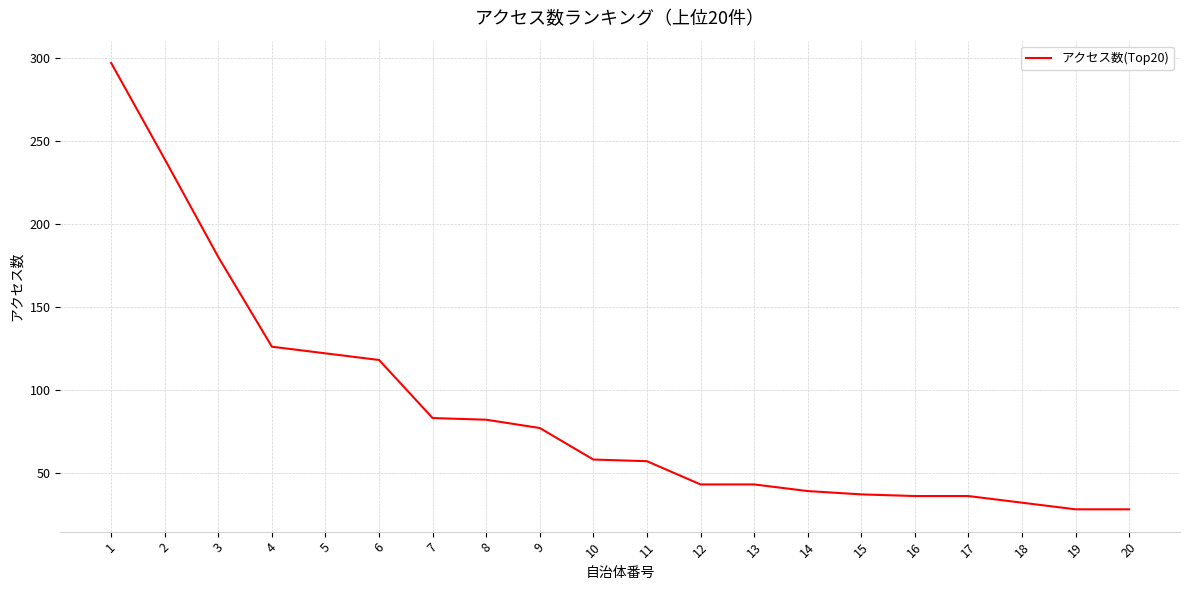

Approximately how many times larger is the value at 9 compared to 5?

0.6